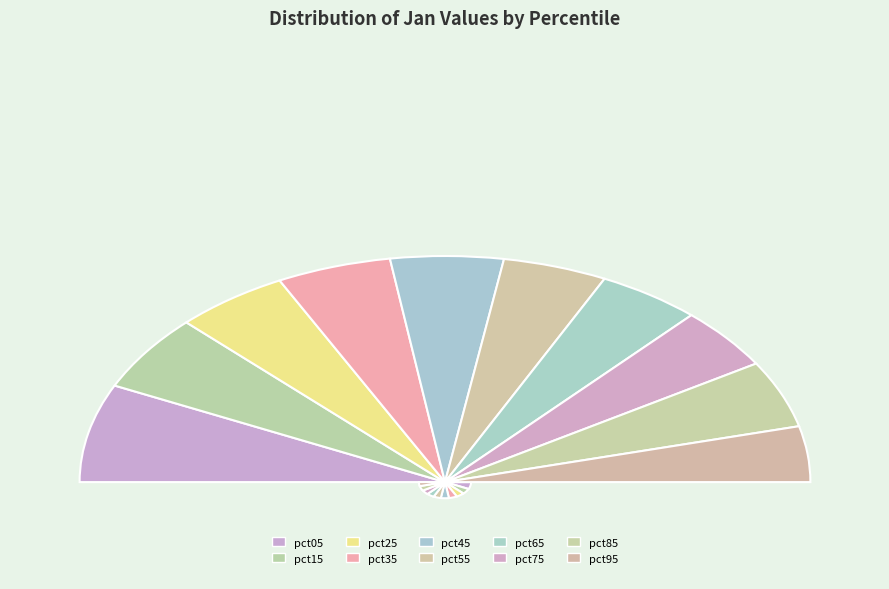

What percentage is NOT represented by pct15?

89.1%